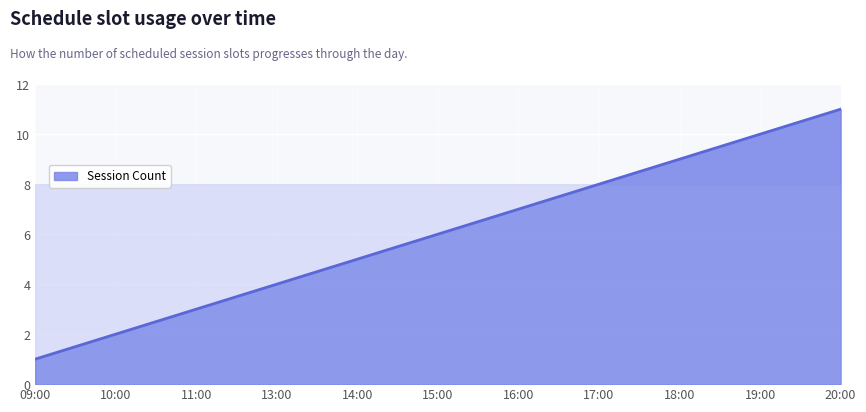

What position from the left is 17:00?

8